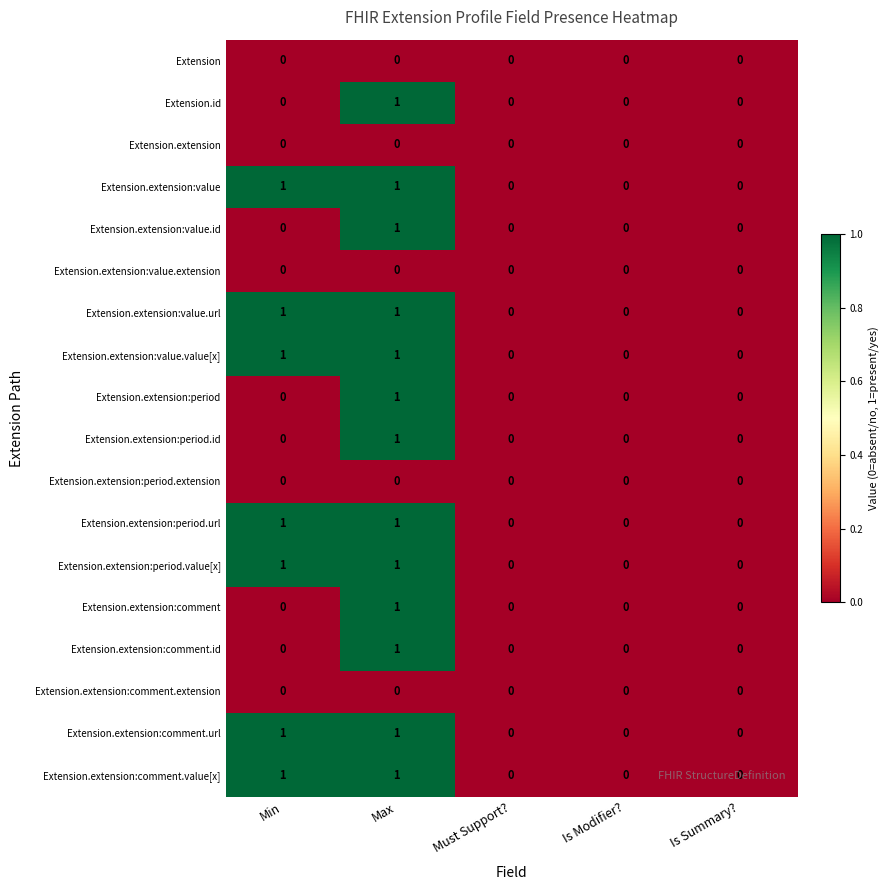

Is it true that Extension.extension:comment.value[x] equals 1 at Min?

True